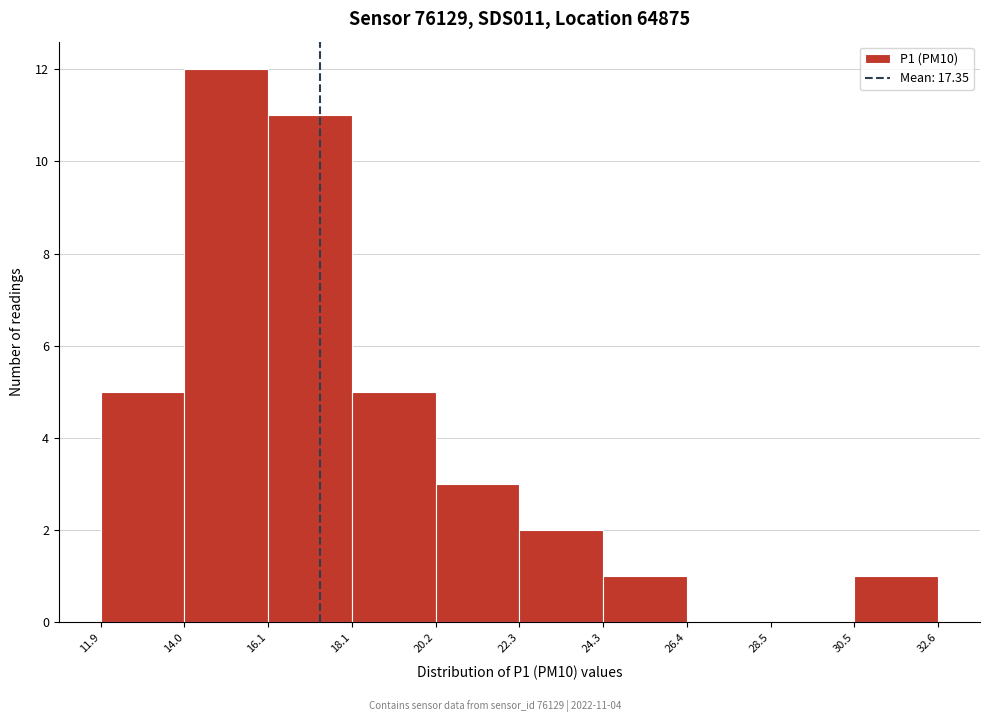

Over which range of the x-axis is the bar tallest?

14.0 to 16.1